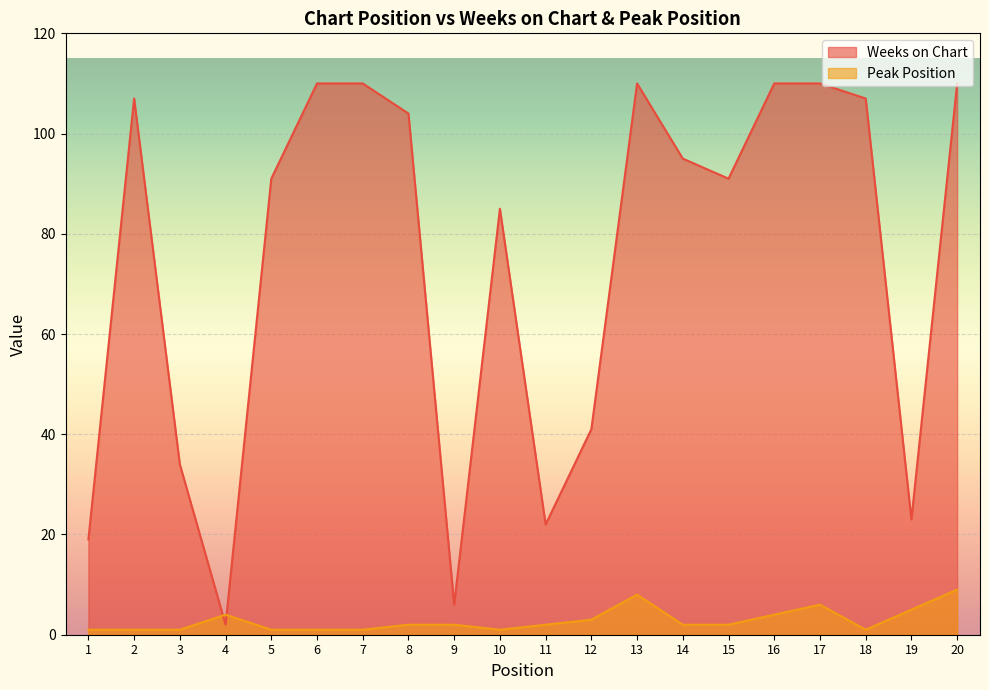

True or false: Peak Position and Weeks on Chart cross at least once.

True